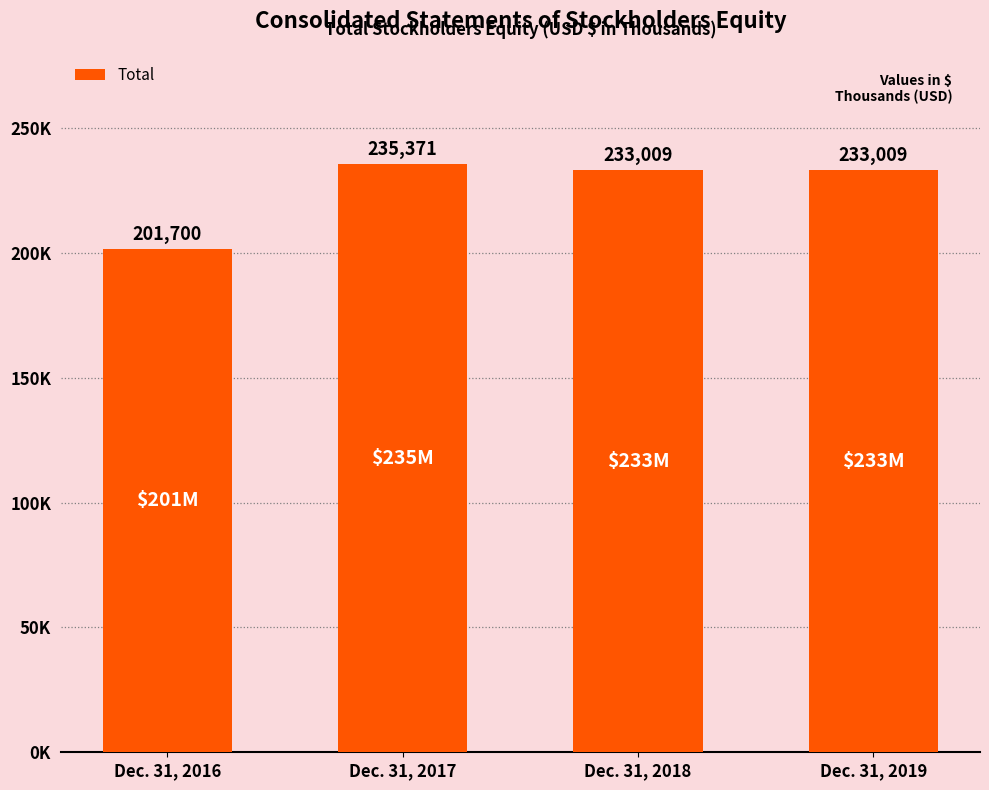

The chart shows a value of 233009 at Dec. 31, 2018. True or false?

True